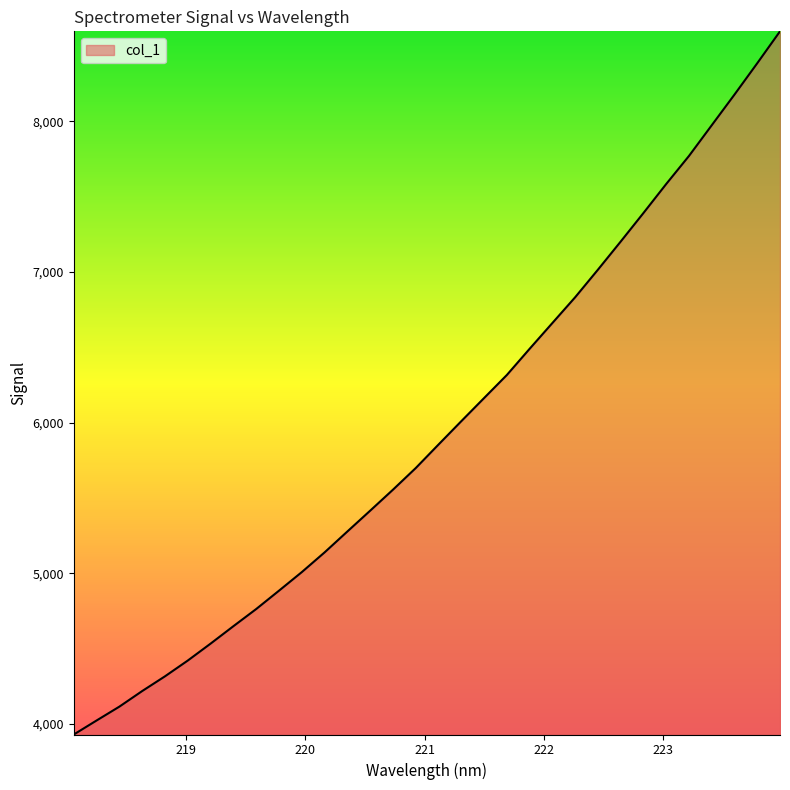

What is the difference between the maximum and minimum values?

4668.0